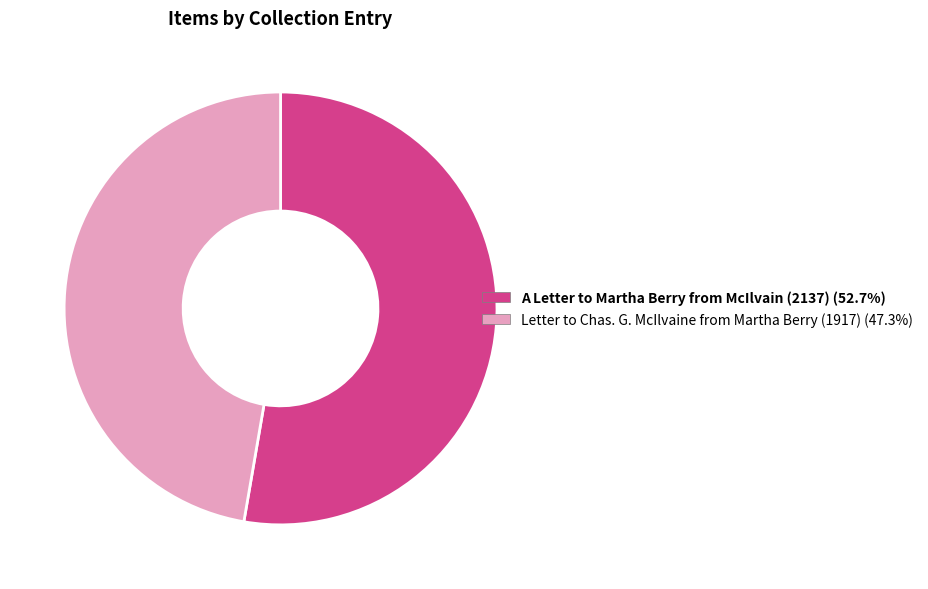

Is there any slice that represents more than half of the pie?

Yes